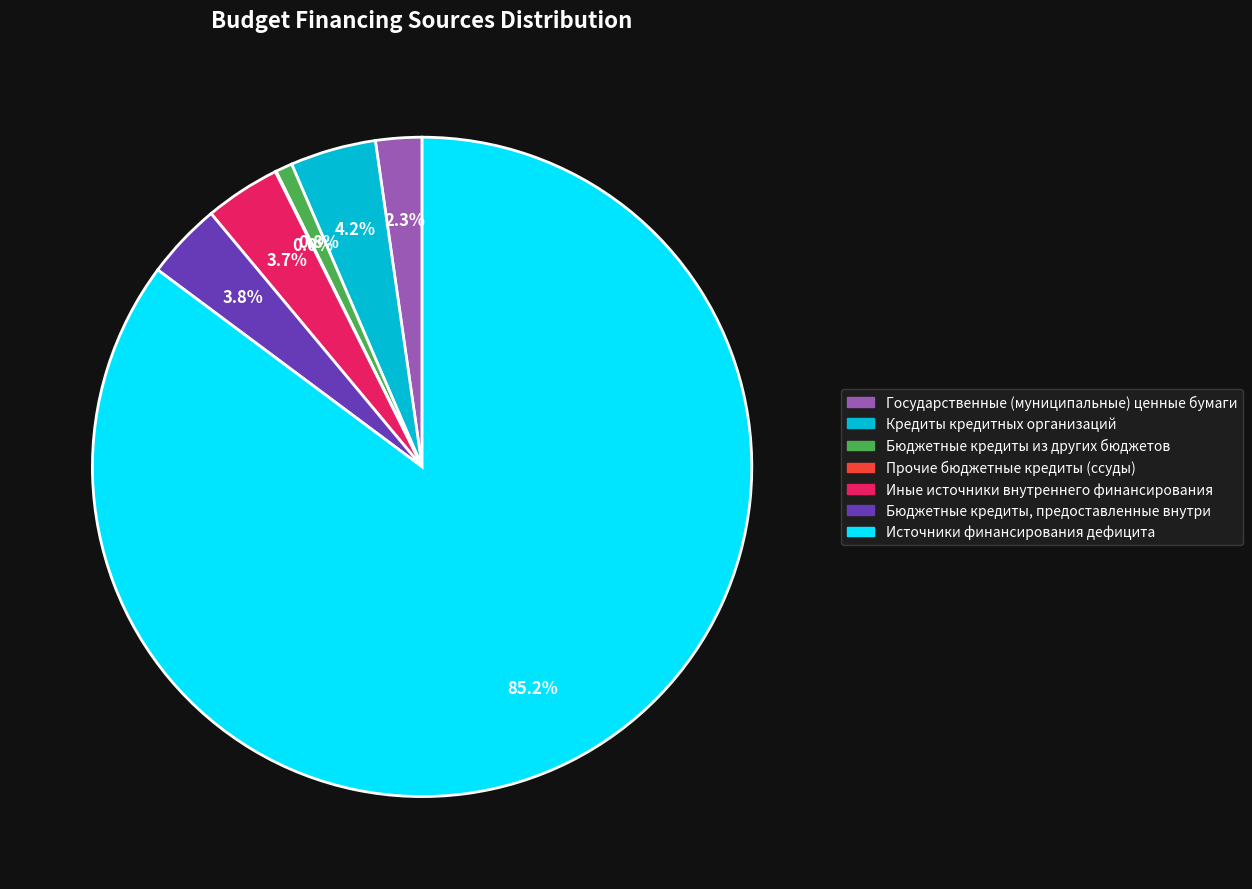

How much of the chart is everything except Источники финансирования дефицита?

14.8%